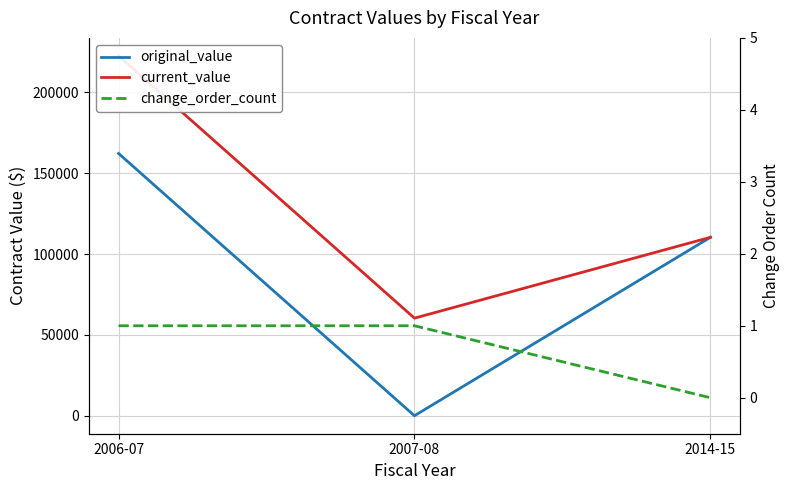

At how many categories does at least one series exceed 128313?

1